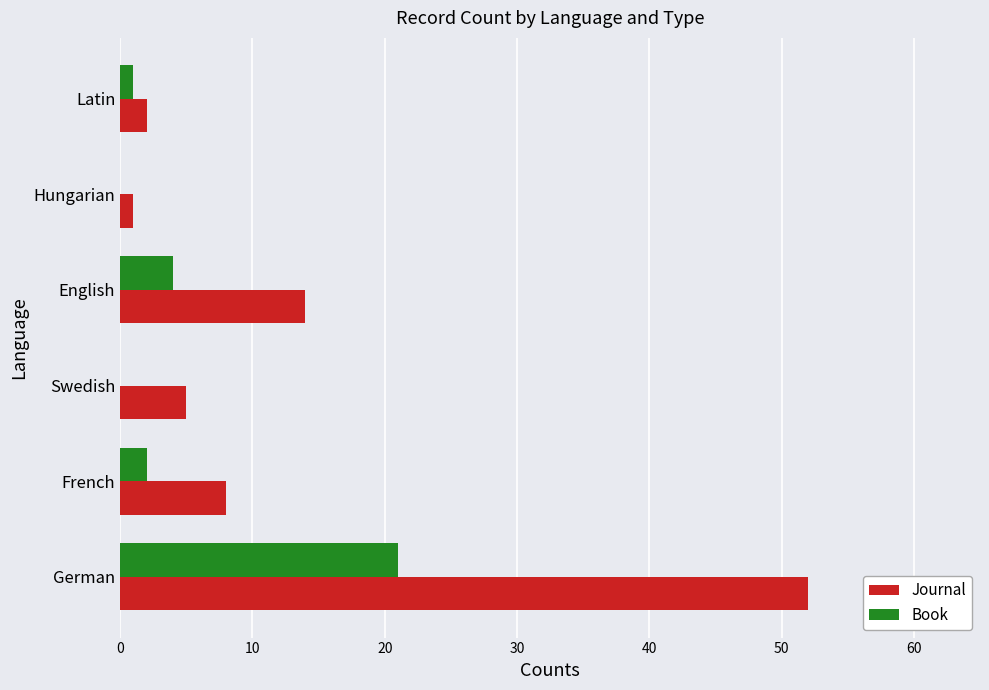

True or false: Book has a value of 9 at Hungarian.

False